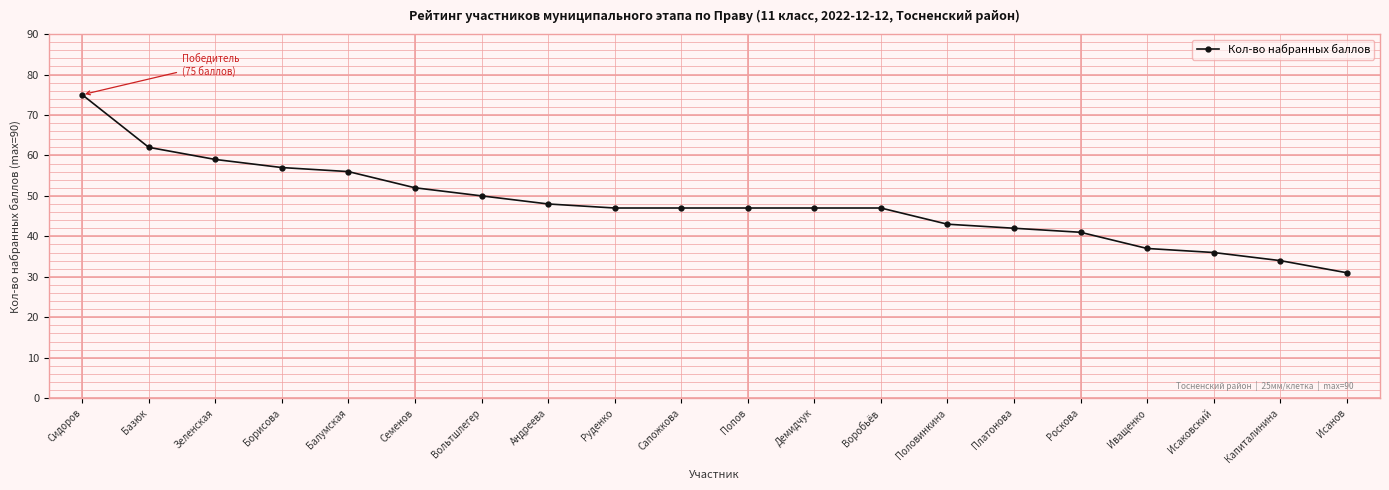

What is the average value?

48